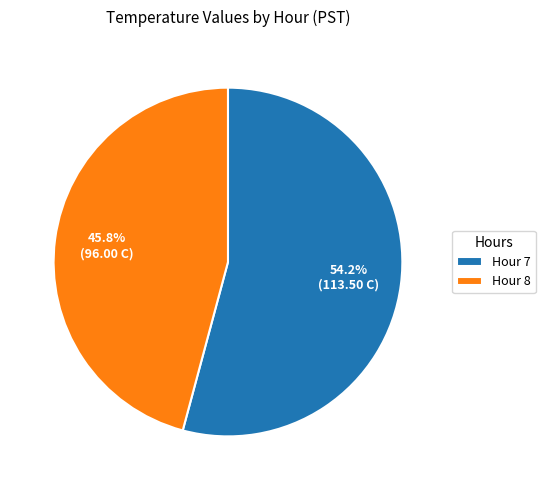

Count the number of slices in the pie.

2